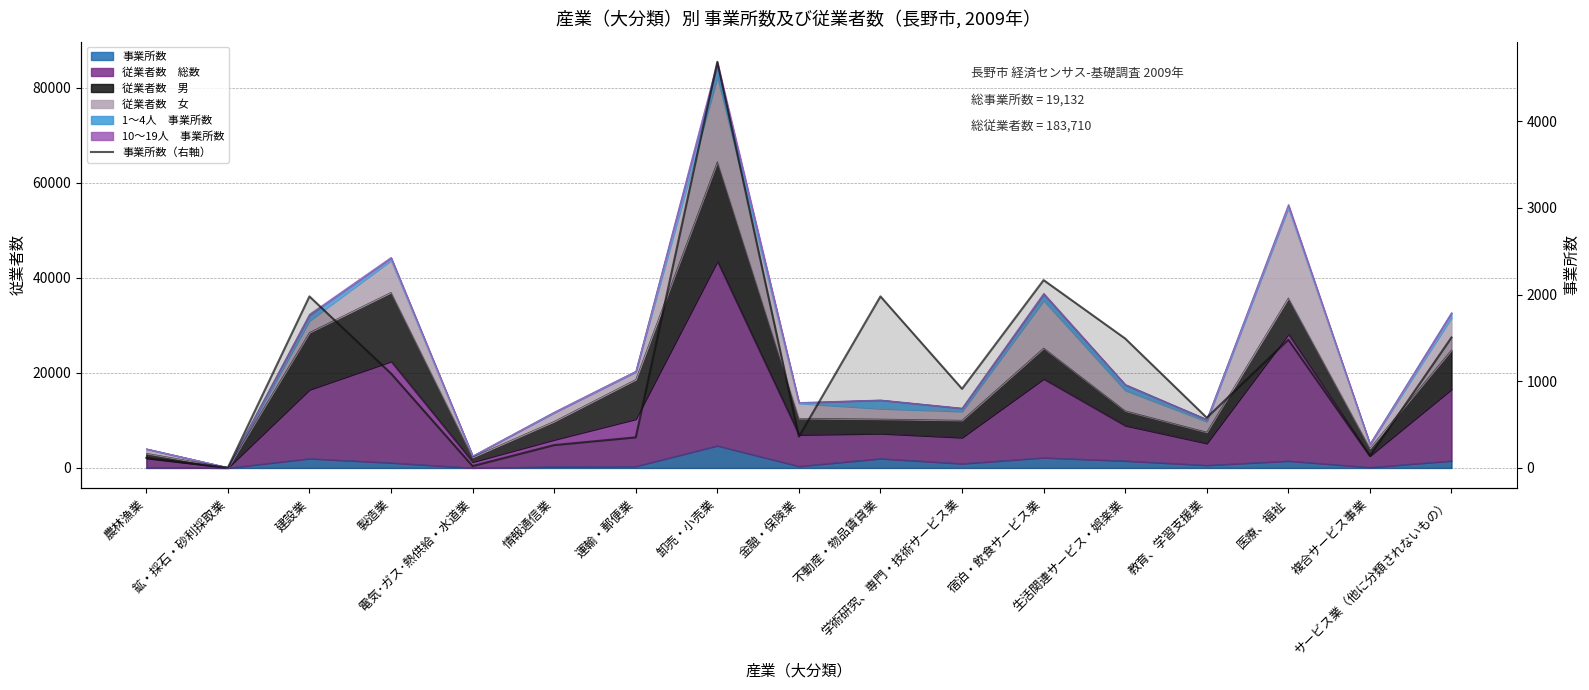

The value at 電気･ガス･熱供給・水道業 is 33. True or false?

False